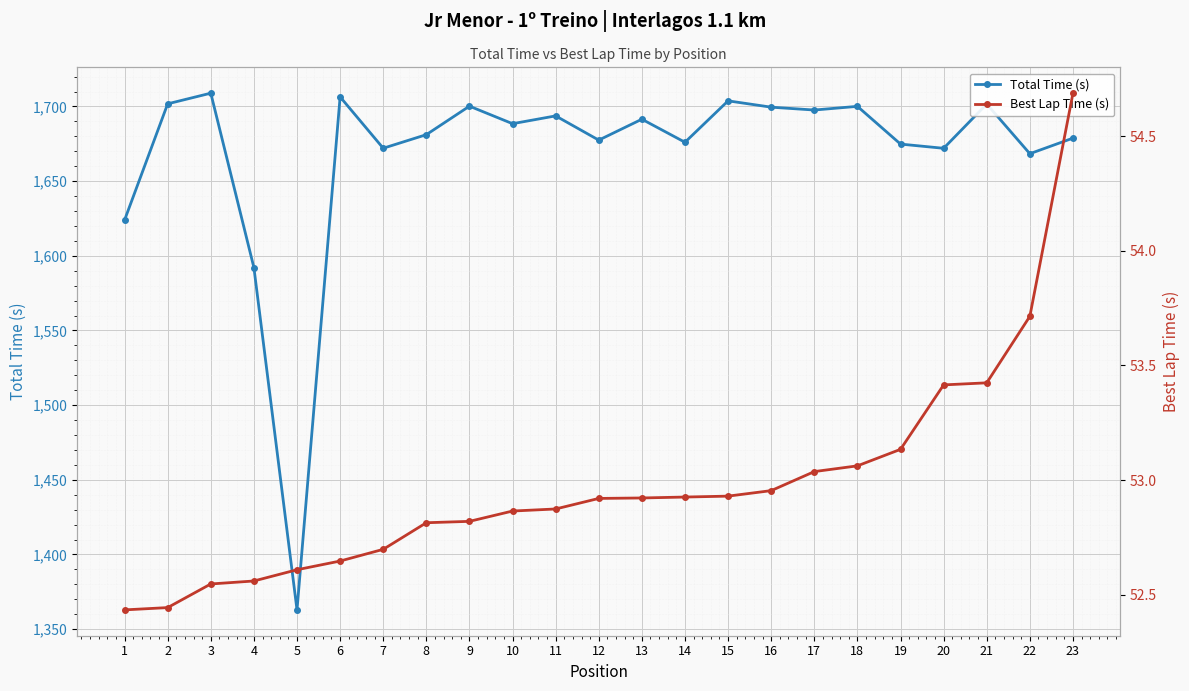

How many values in the Total Time (s) series exceed 1688?

12